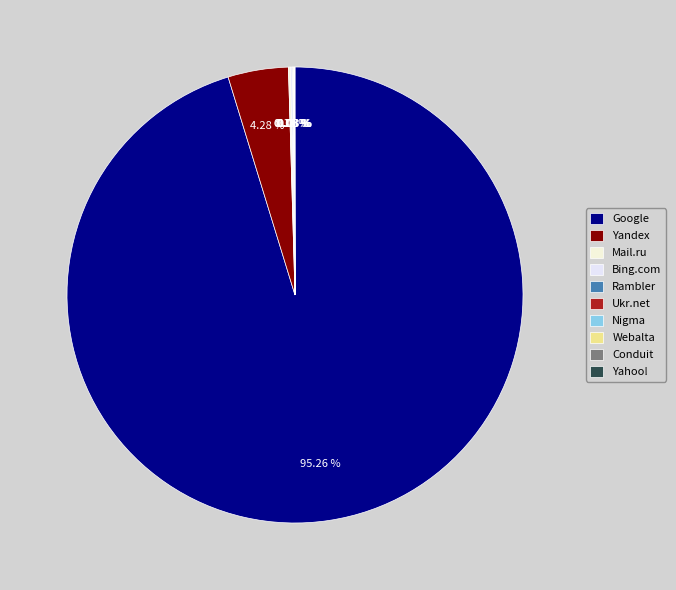

What is the smallest slice in the pie chart?

Ukr.net